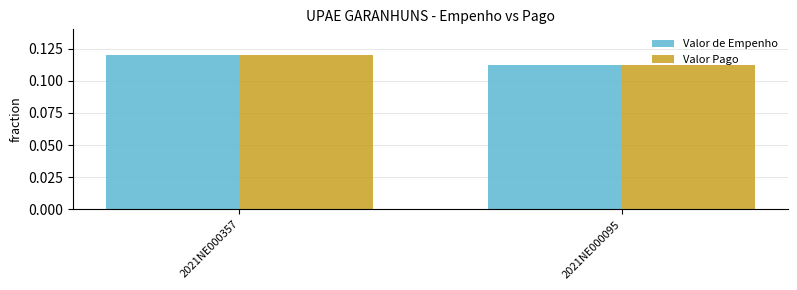

Which series has the widest spread of values?

Valor Pago